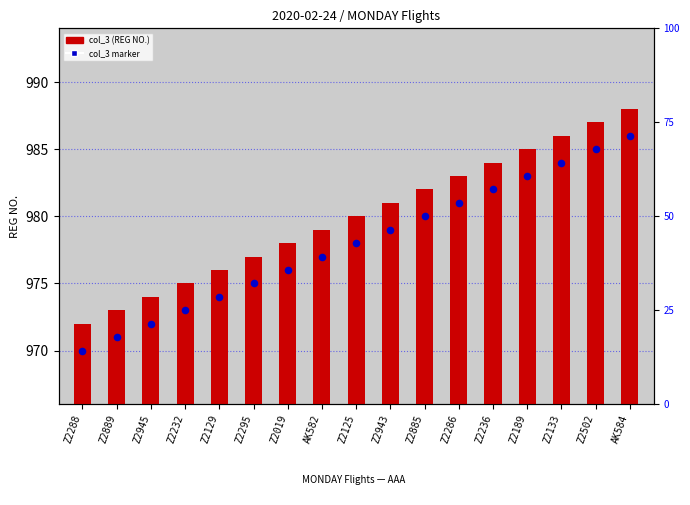

Which series contains the lowest Y value?

col_3 (REG NO.)